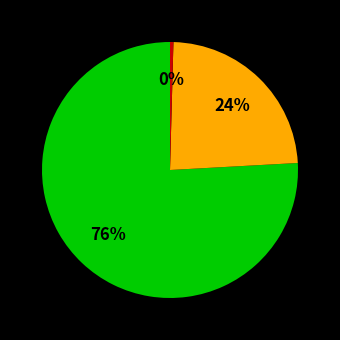

To the nearest percent, what is the average slice percentage?

33%